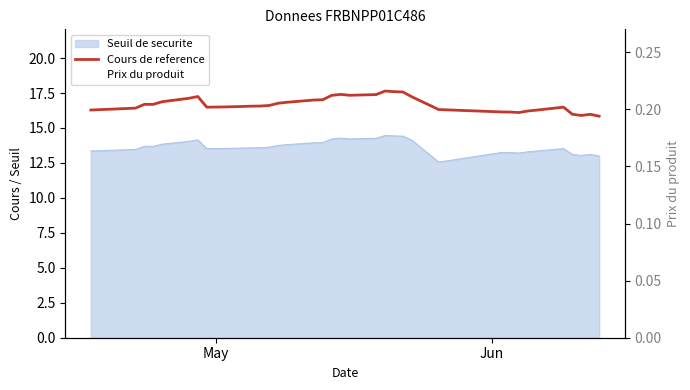

True or false: Cours de reference and Prix du produit cross at least once.

False